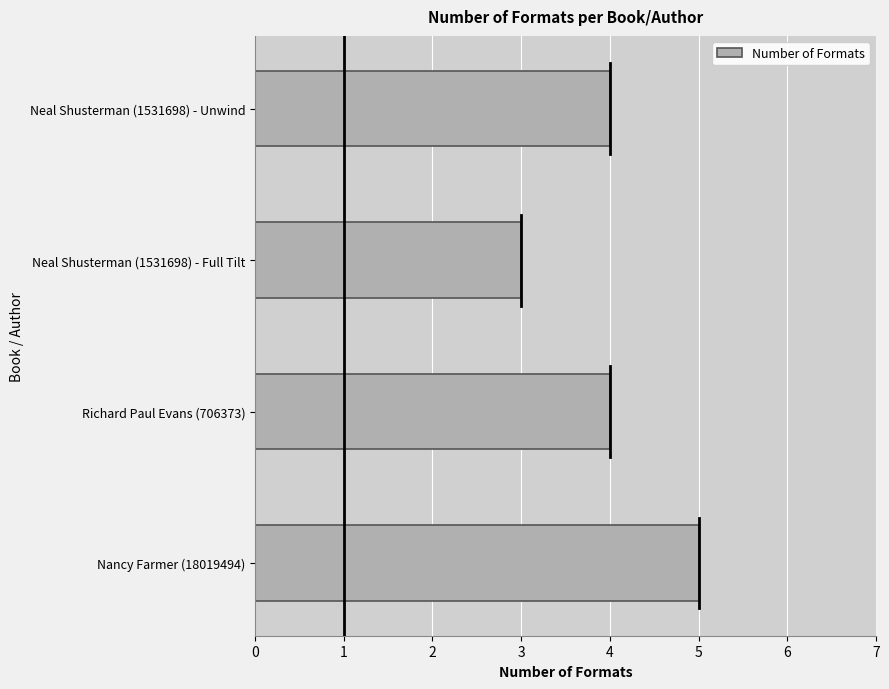

What is the sum of the values at Richard Paul Evans (706373) and Neal Shusterman (1531698) - Unwind?

8